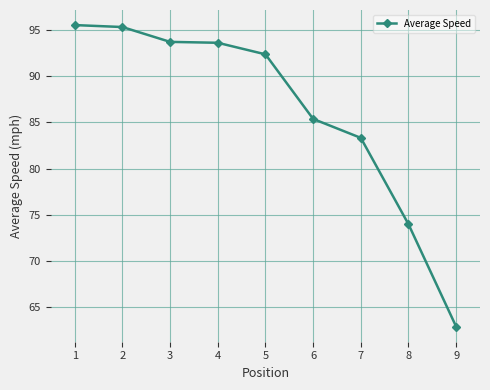

What is the change in value from 1 to 5?

-3.2